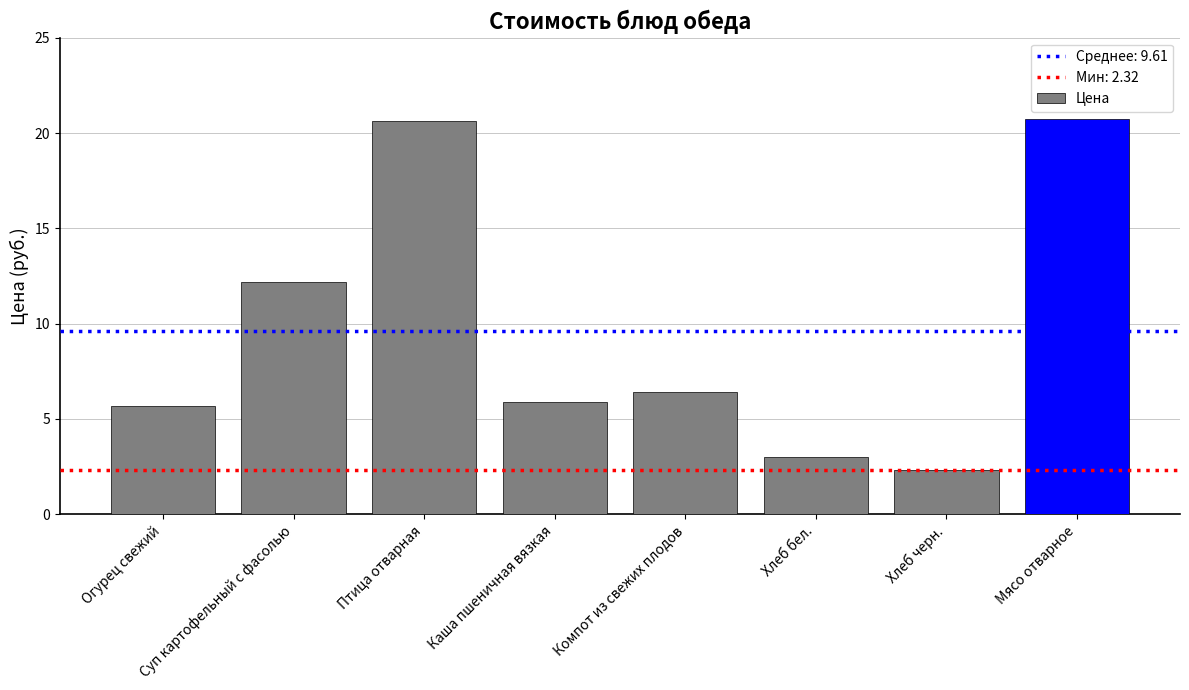

What is the ratio of the value at Суп картофельный с фасолью to the value at Каша пшеничная вязкая?

2.1